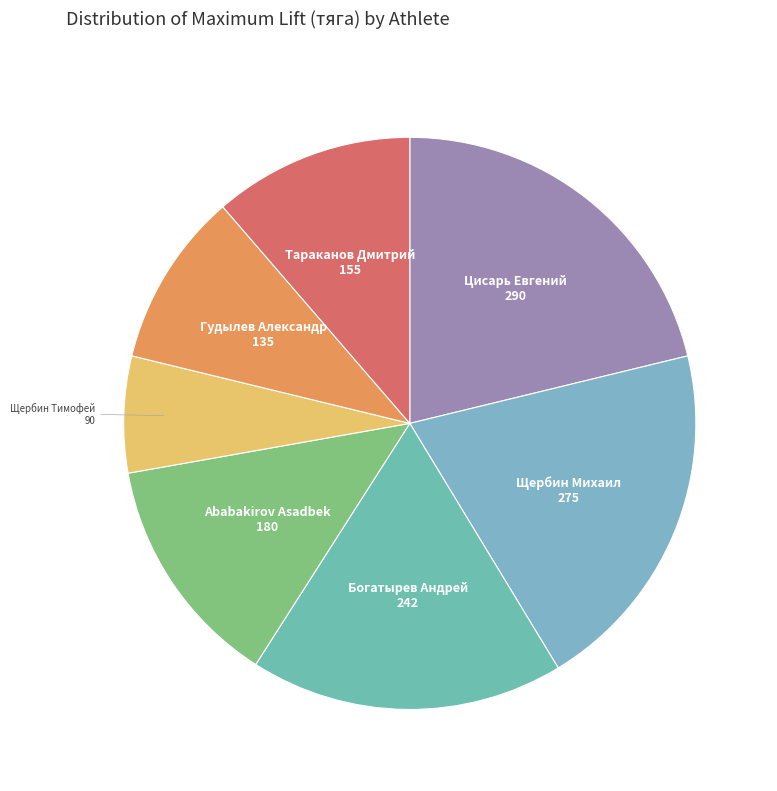

Combined, do Щербин Тимофей and Цисарь Евгений account for over 50%?

No